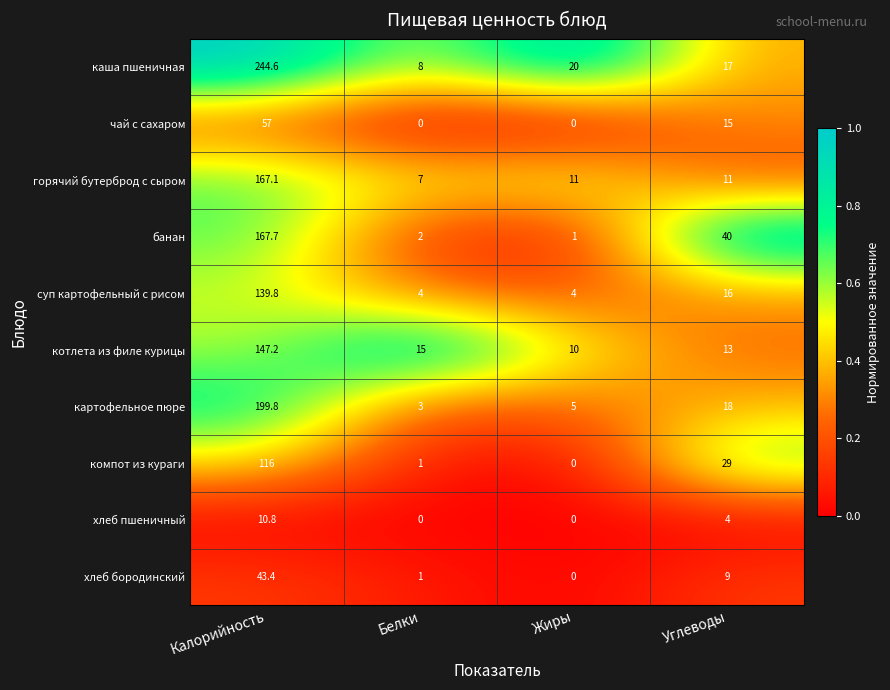

At which label does картофельное пюре reach its minimum?

Белки